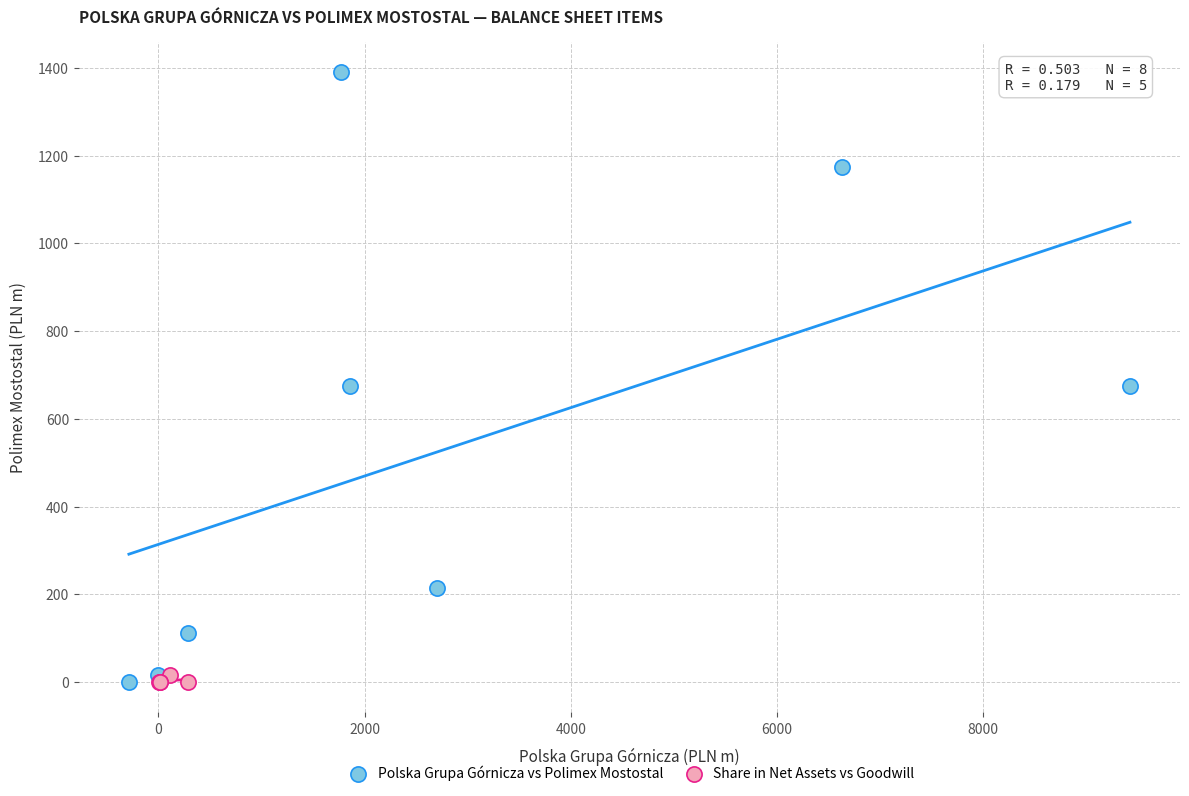

Which series contains the highest Y value?

Polska Grupa Górnicza vs Polimex Mostostal